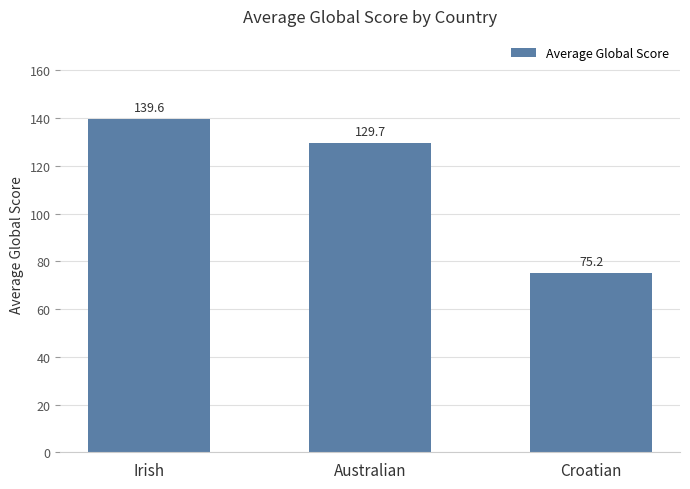

What is the label of the 3rd bar from the left?

Croatian